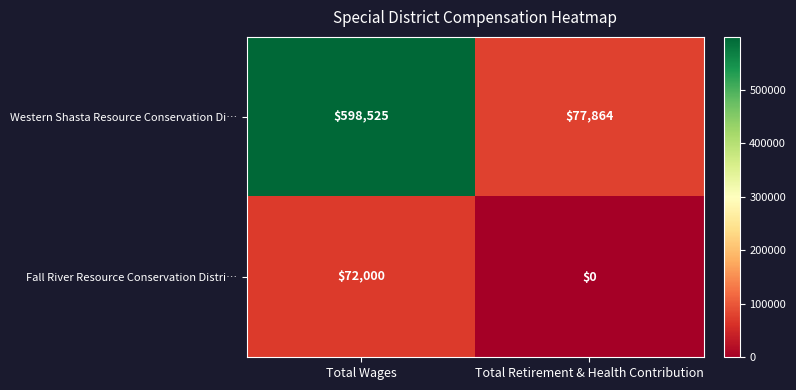

Which category has the lowest value across all series?

Total Retirement & Health Contribution